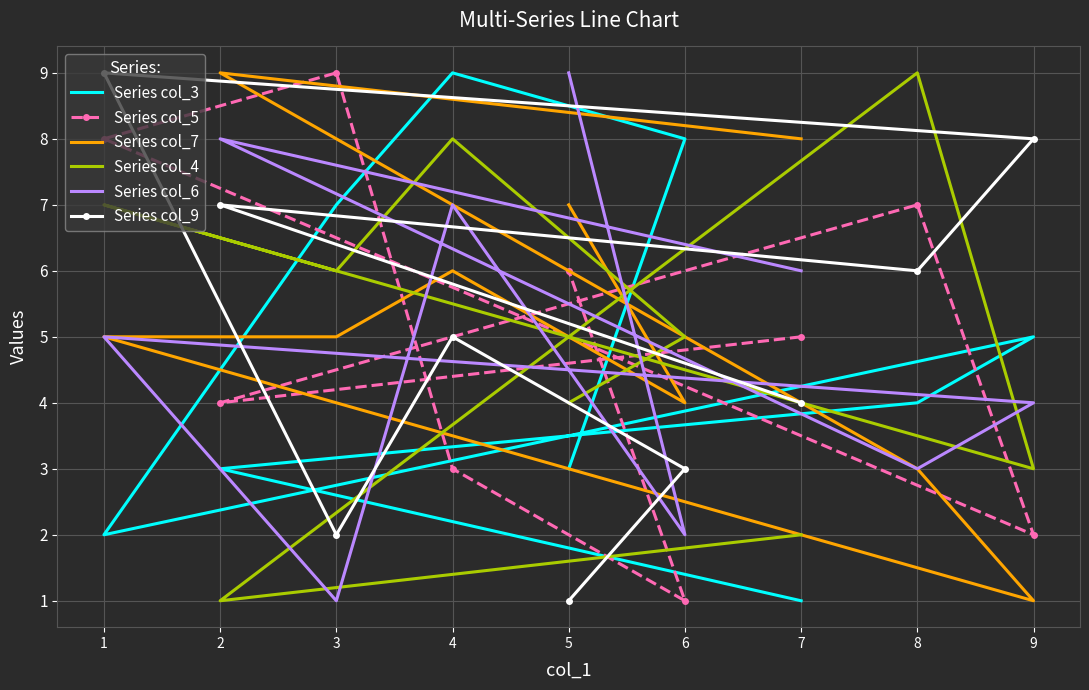

Where is Series col_4 nearest to the value 5?

6